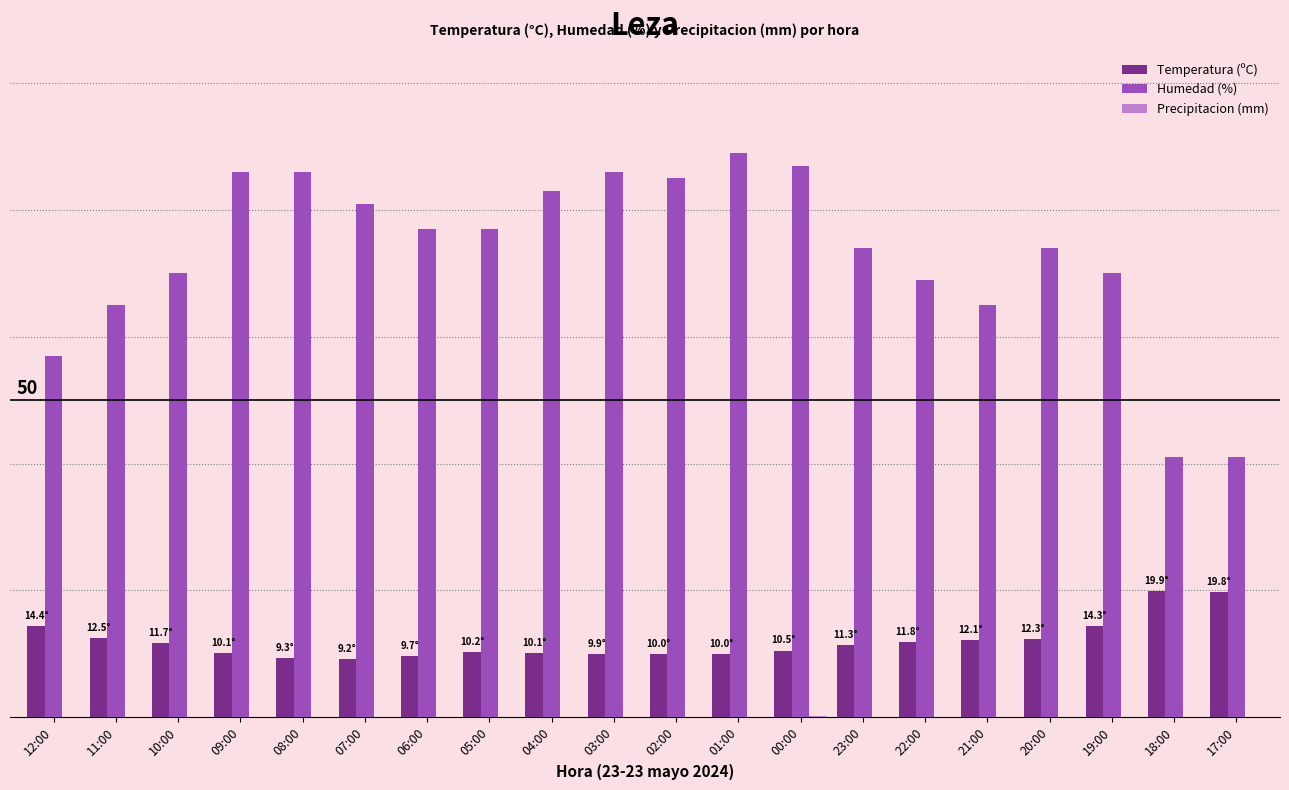

Which category has the highest value in the Humedad (%) series?

01:00